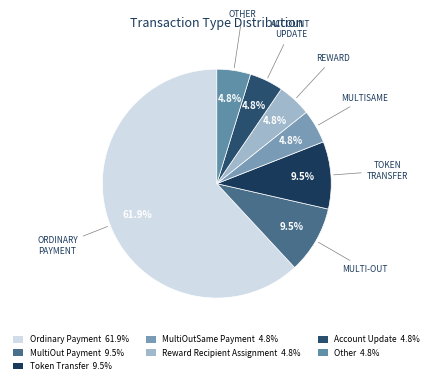

Is there a majority slice in this chart?

Yes